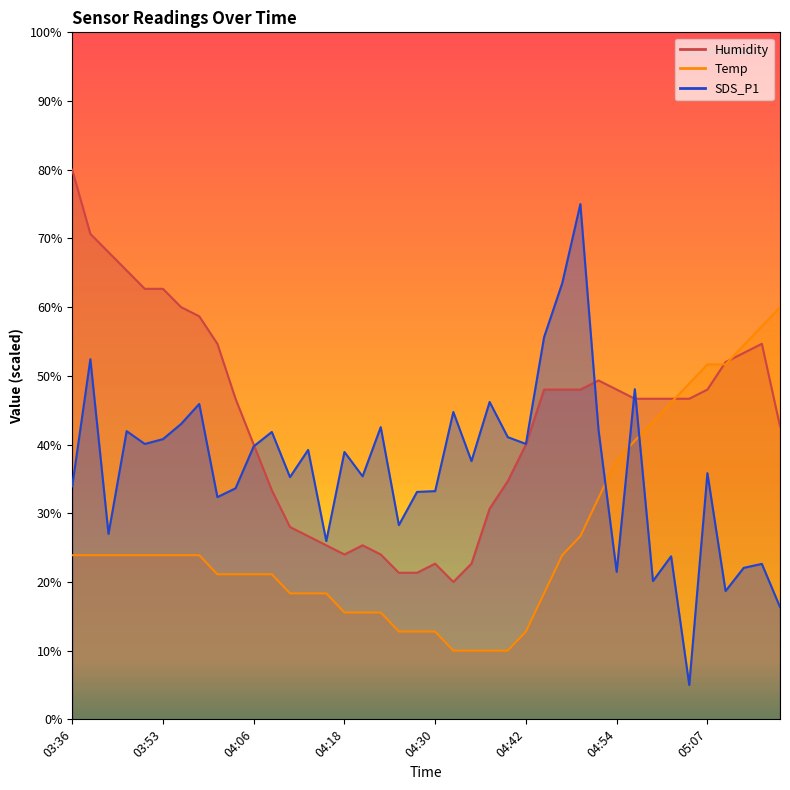

What is the maximum value for SDS_P1?

75.0